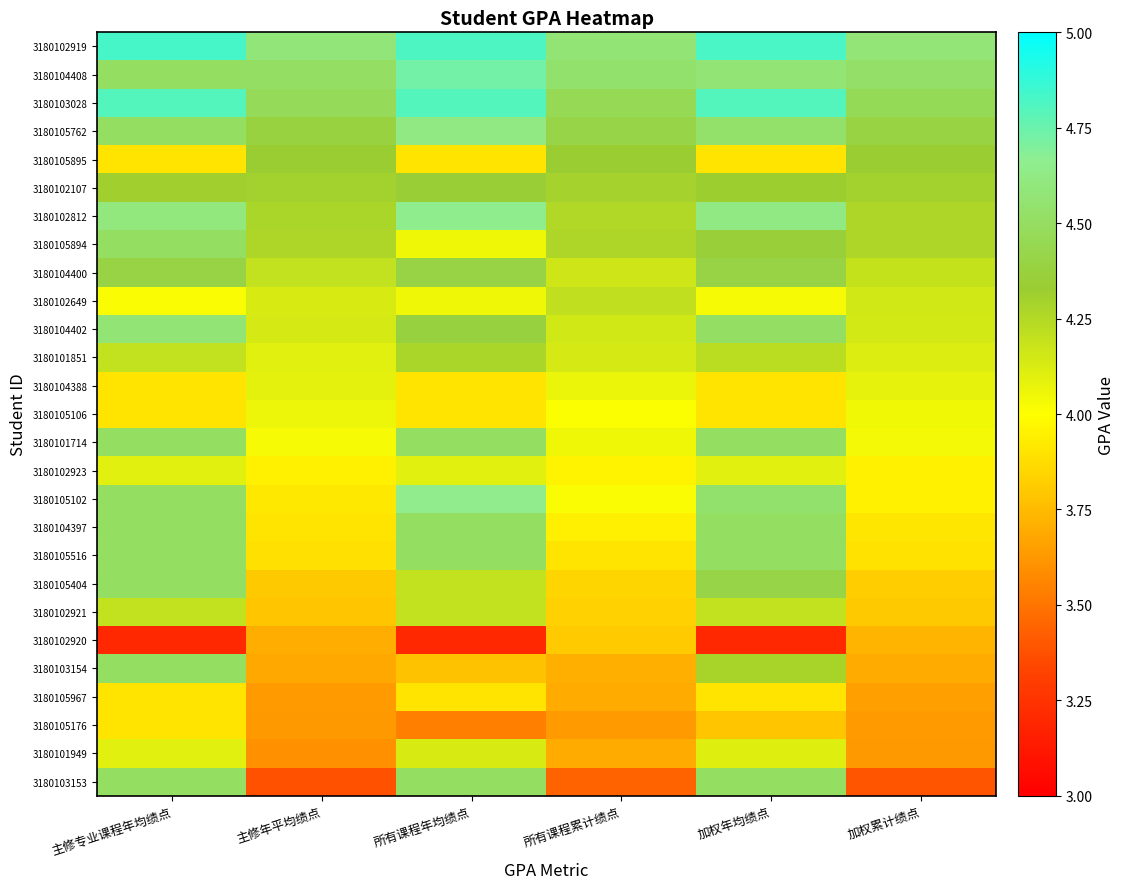

What is the maximum value shown in the chart?

4.8